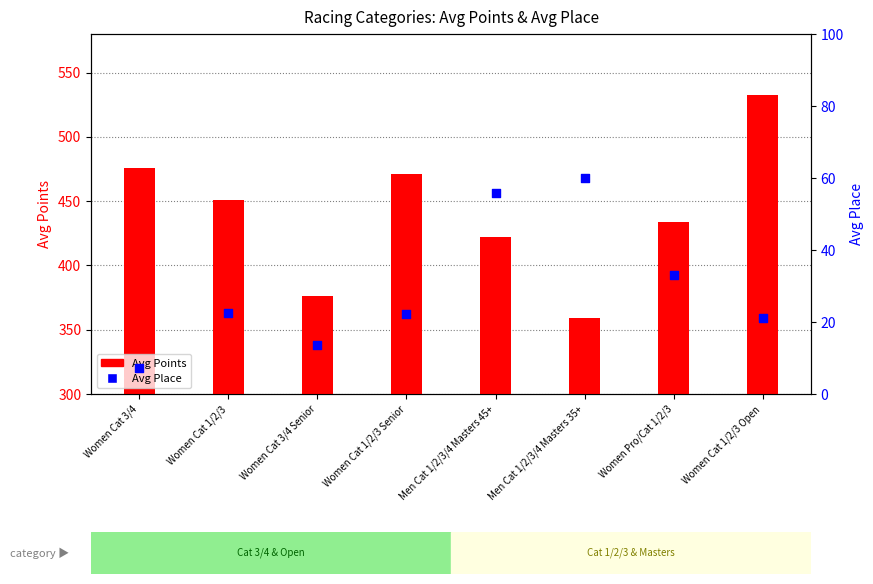

What is the total value across all series at Women Cat 1/2/3 Senior?

493.8